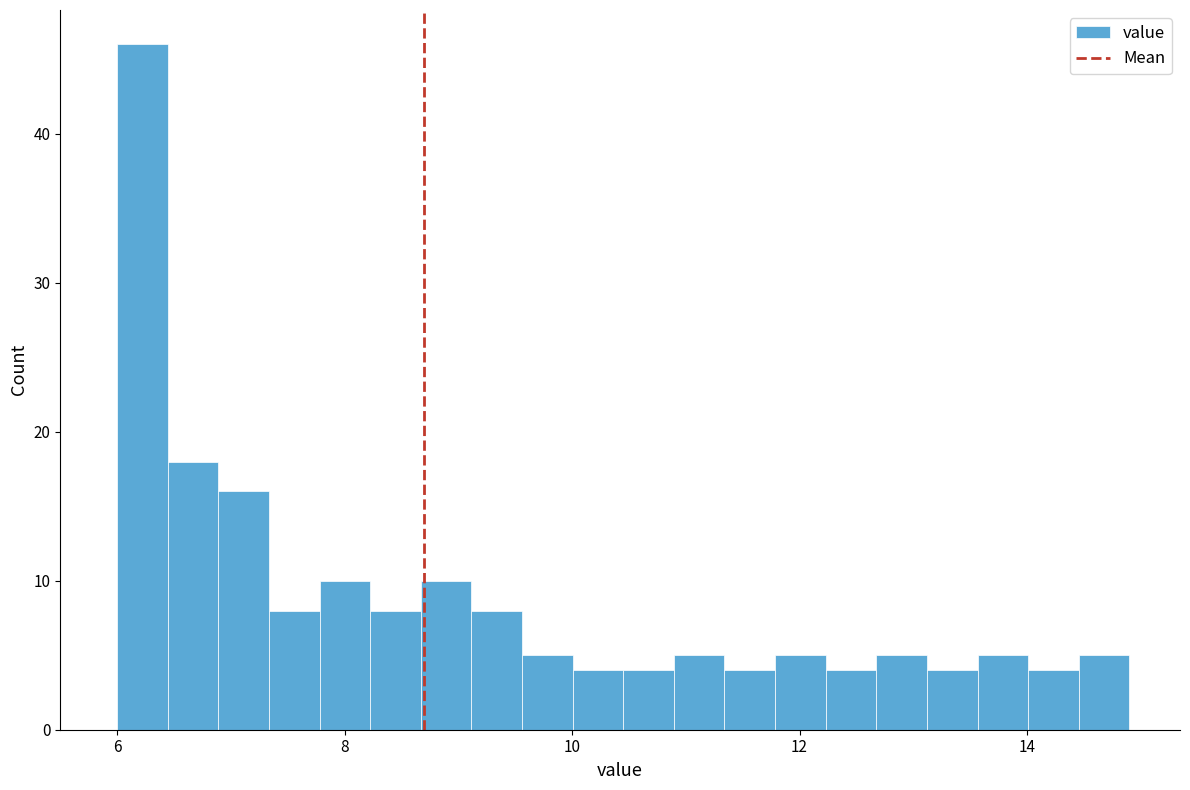

Around what value on the x-axis is the tallest bar? Give the approximate position of its centre, as read against the axis.

6.2